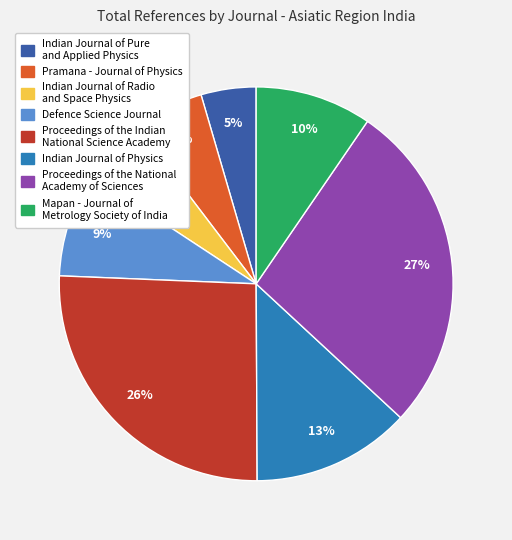

Does Proceedings of the National Academy of Sciences represent more than half of the total?

No